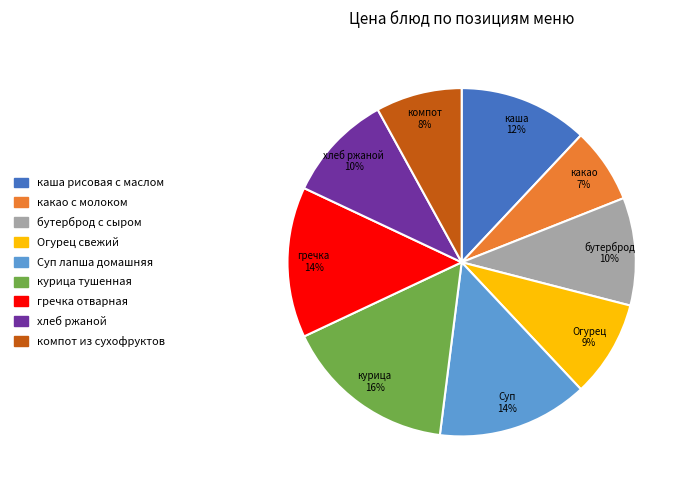

Does any single category account for the majority?

No